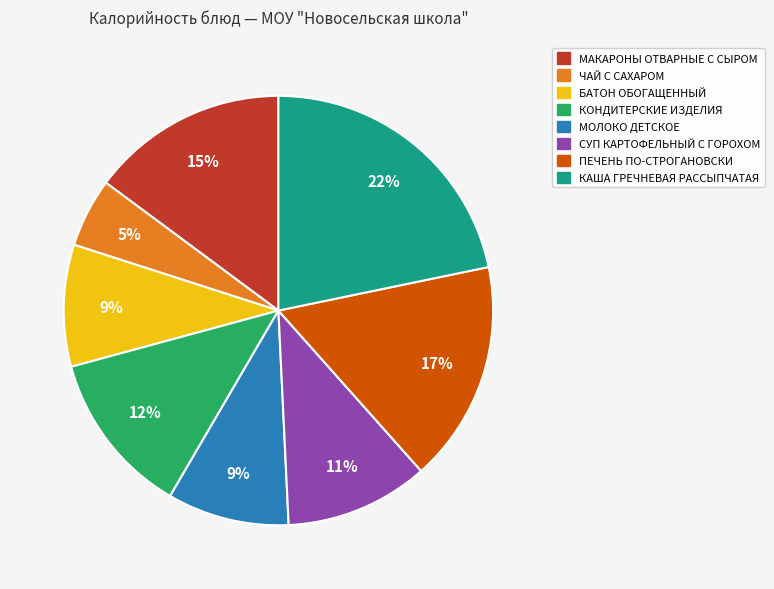

How many segments does this pie chart have?

8